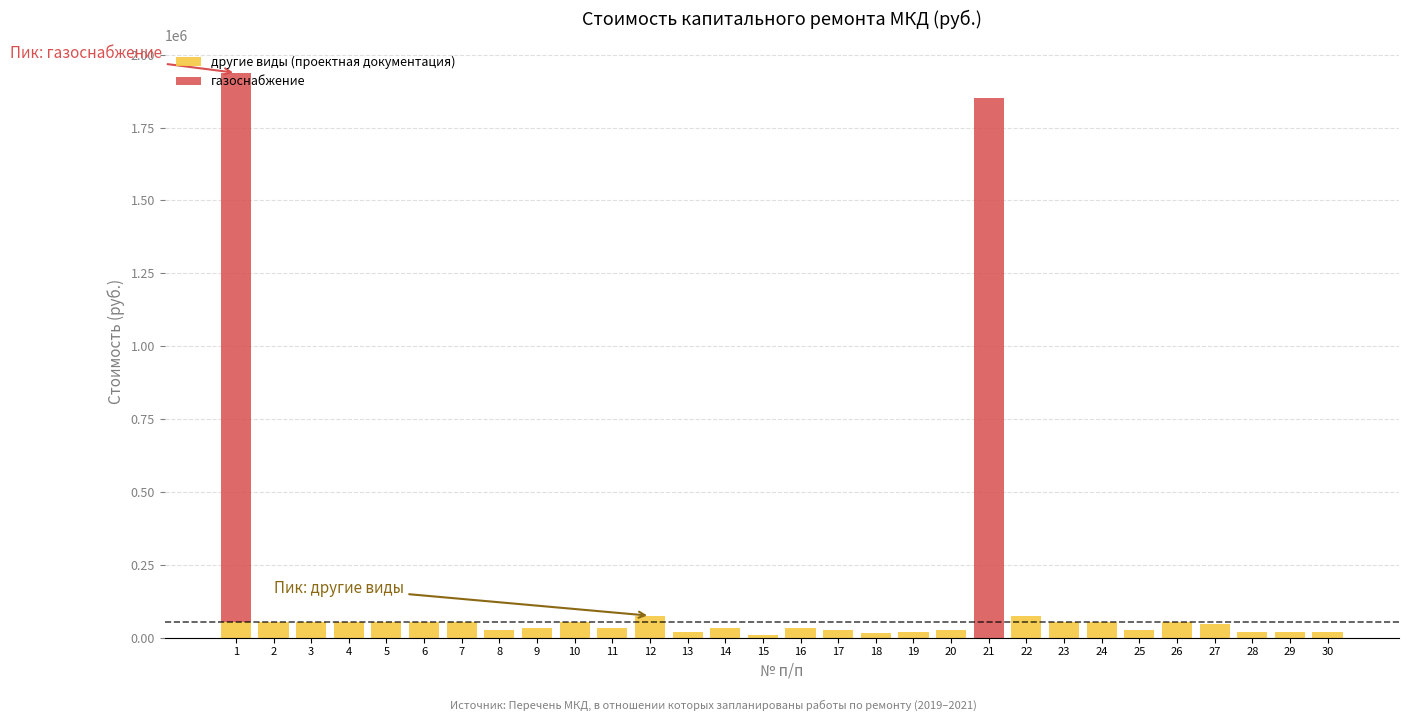

How many distinct data groups are displayed?

2